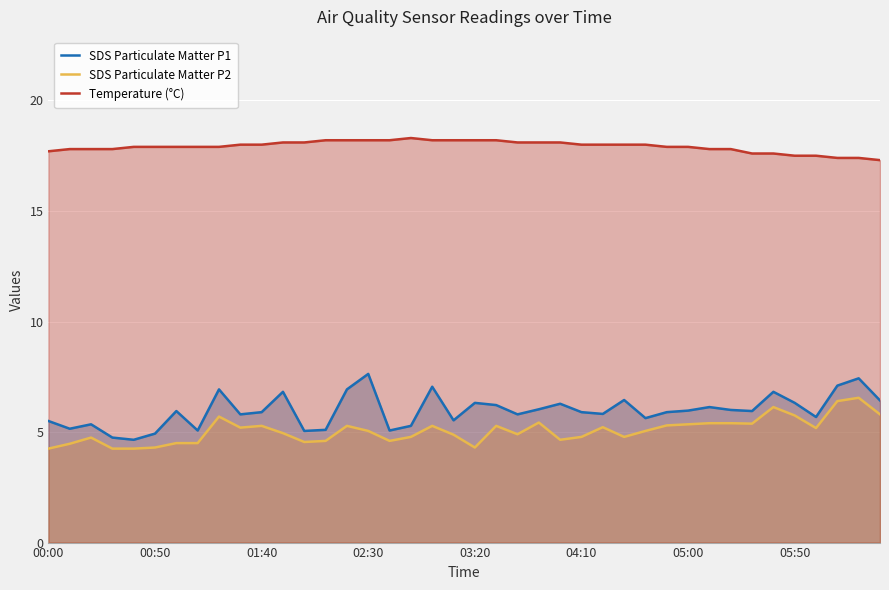

What is the maximum value shown in the chart?

18.3